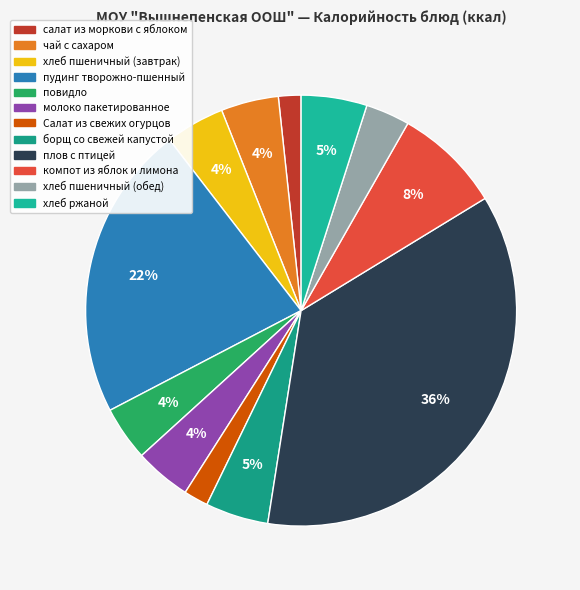

Which category has the biggest portion of the pie?

плов с птицей